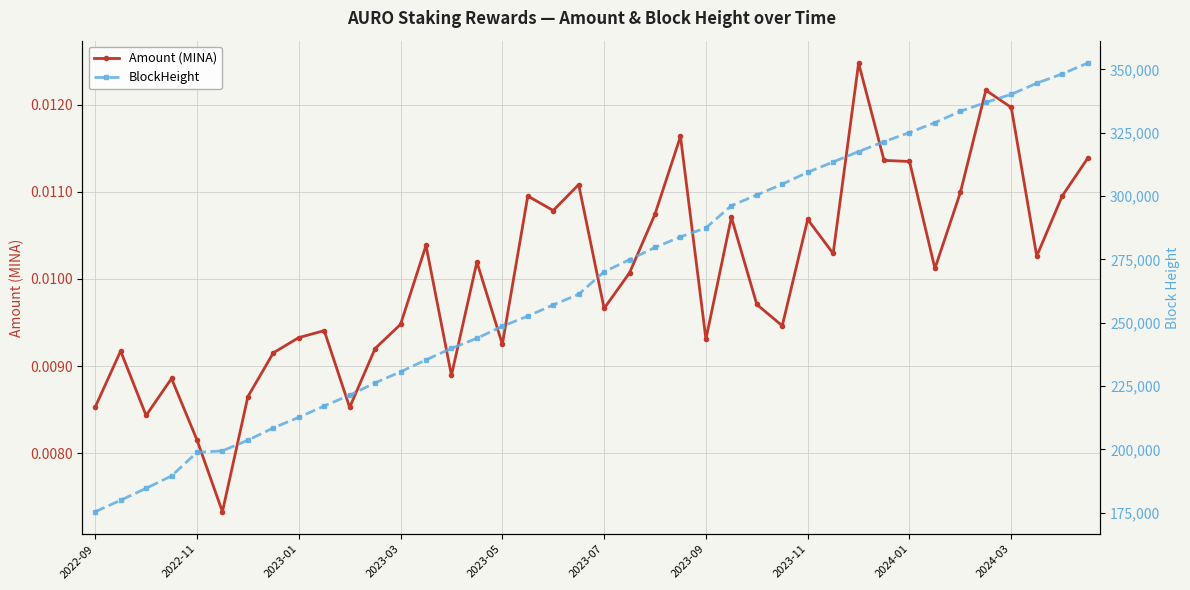

True or false: Amount (MINA) has more than 2 interior local peaks.

True